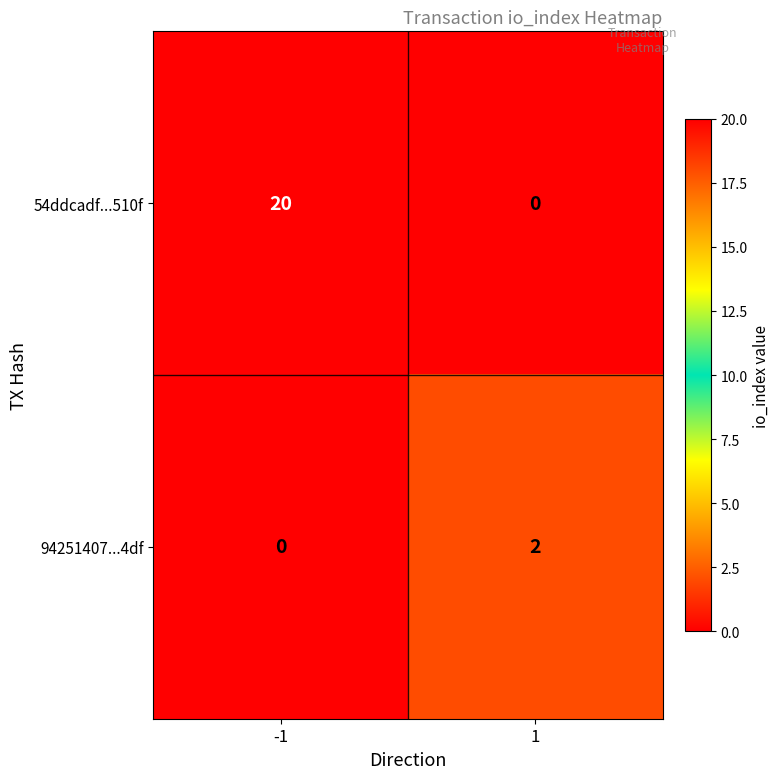

At which category is the sum across all series the highest?

-1